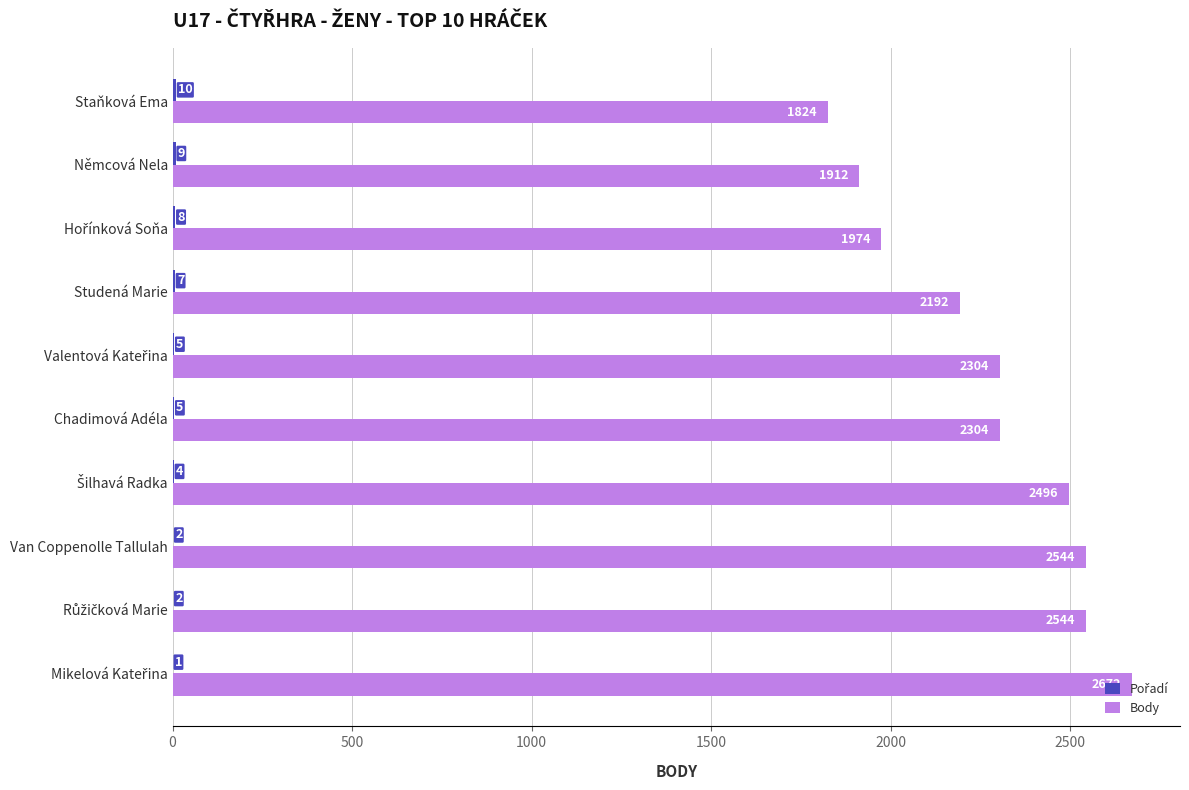

Is it true that Body equals 716 at Chadimová Adéla?

False